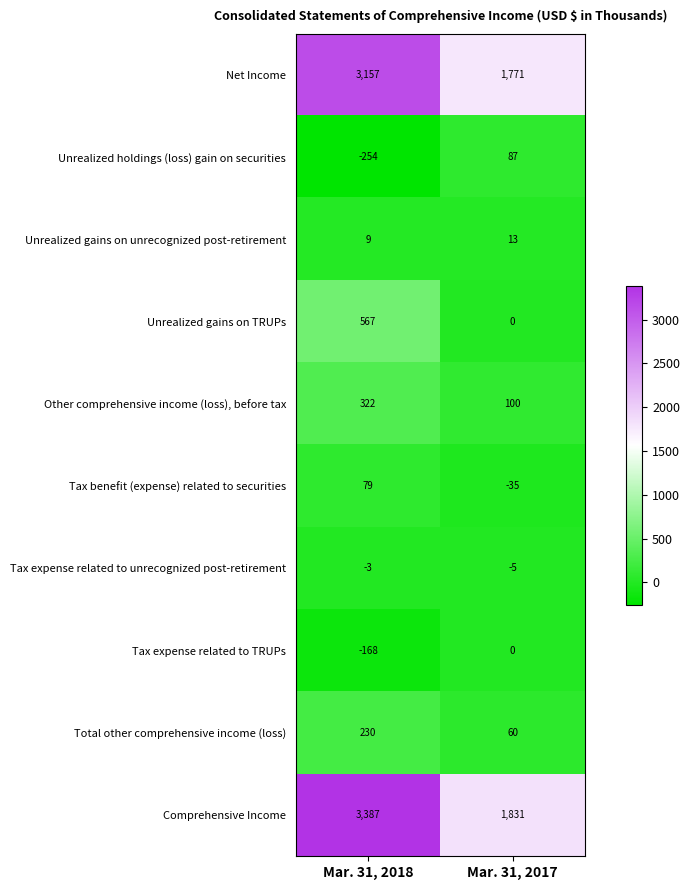

Reading left to right, list all the values displayed in this chart.

Net Income: 3157	1771
Unrealized holdings (loss) gain on securities: -254	87
Unrealized gains on unrecognized post-retirement: 9	13
Unrealized gains on TRUPs: 567	0
Other comprehensive income (loss), before tax: 322	100
Tax benefit (expense) related to securities: 79	-35
Tax expense related to unrecognized post-retirement: -3	-5
Tax expense related to TRUPs: -168	0
Total other comprehensive income (loss): 230	60
Comprehensive Income: 3387	1831